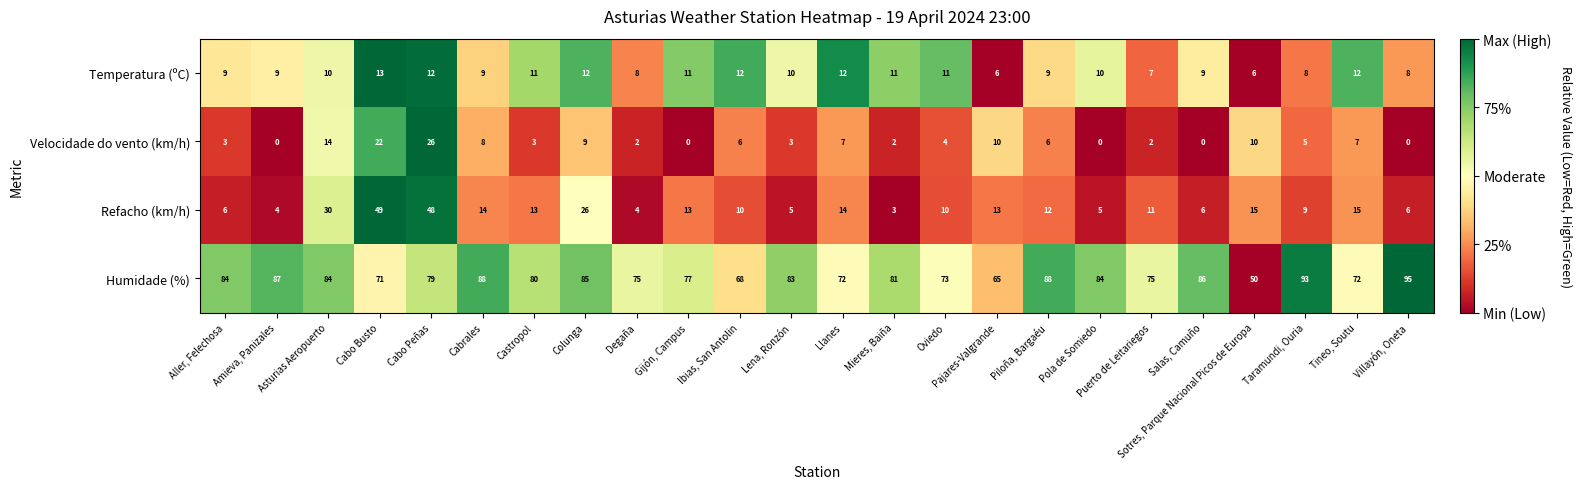

What is the difference between the highest and lowest values at Salas, Camuño?

86